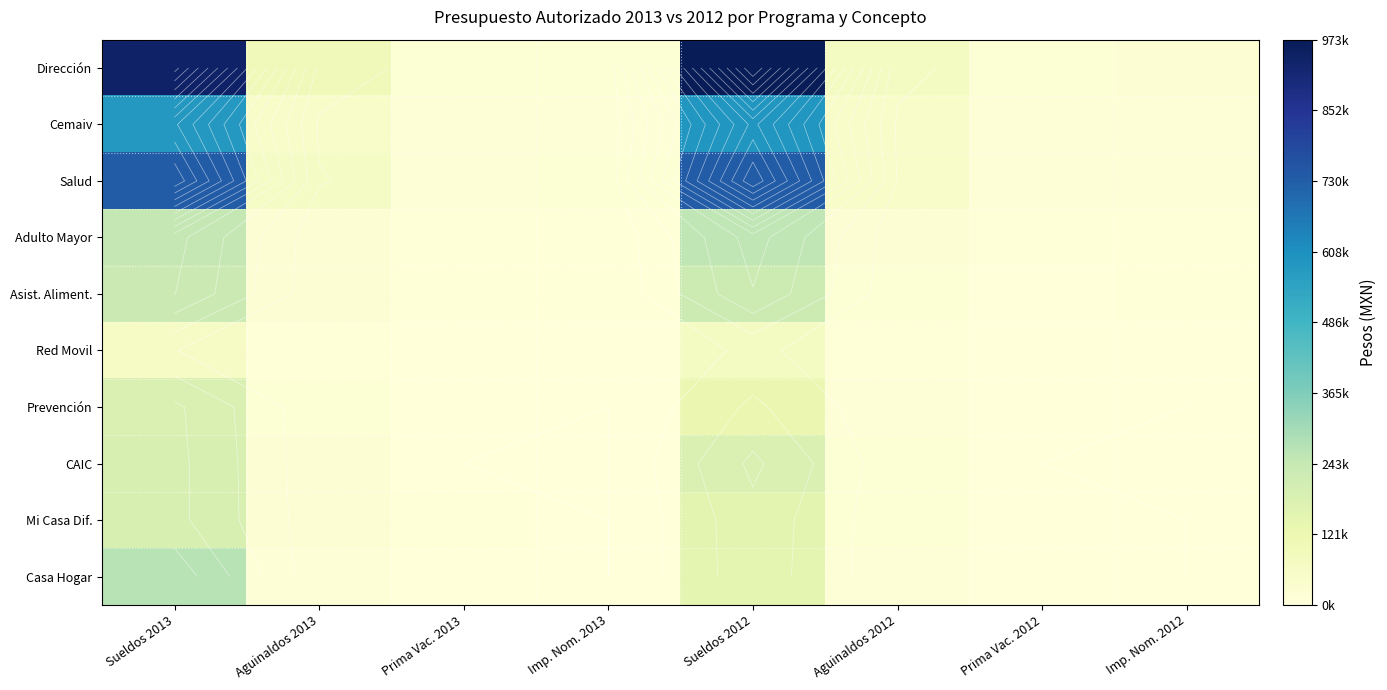

What is the sum of all Casa Hogar values?

453383.2